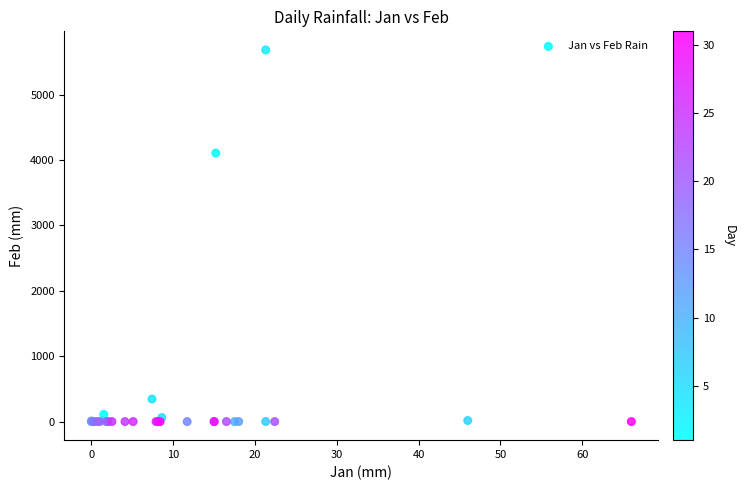

What Y value in the scatter plot is closest to 2841?

4105.4